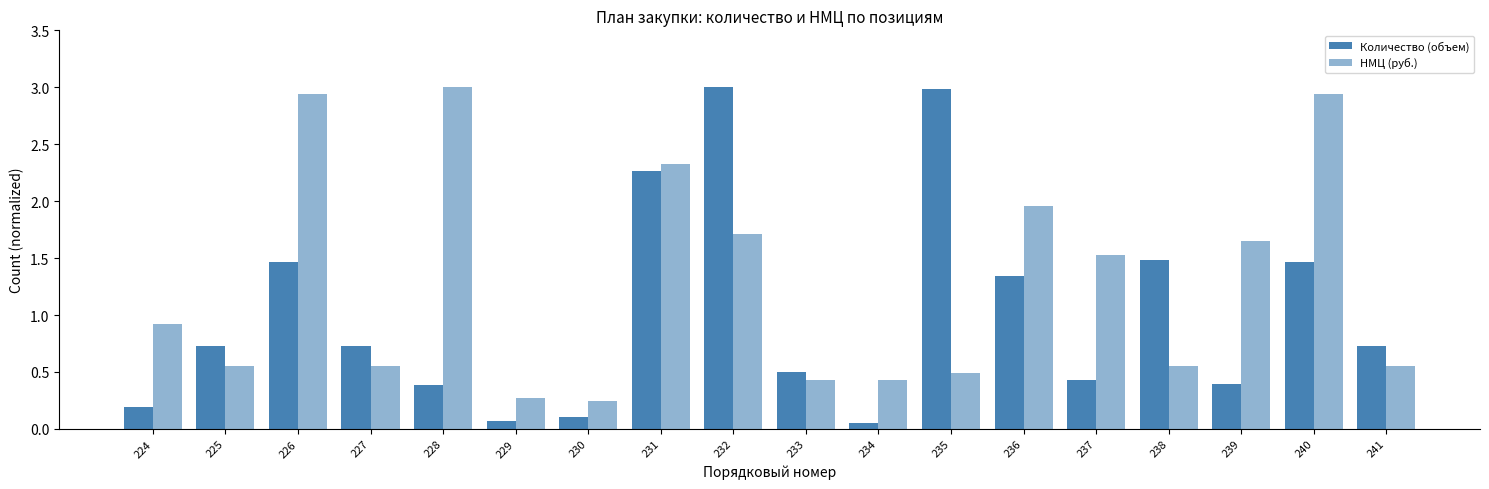

List the labels in order of Количество (объем) value, smallest first.

234, 229, 230, 224, 228, 239, 237, 233, 225, 227, 241, 236, 226, 240, 238, 231, 235, 232